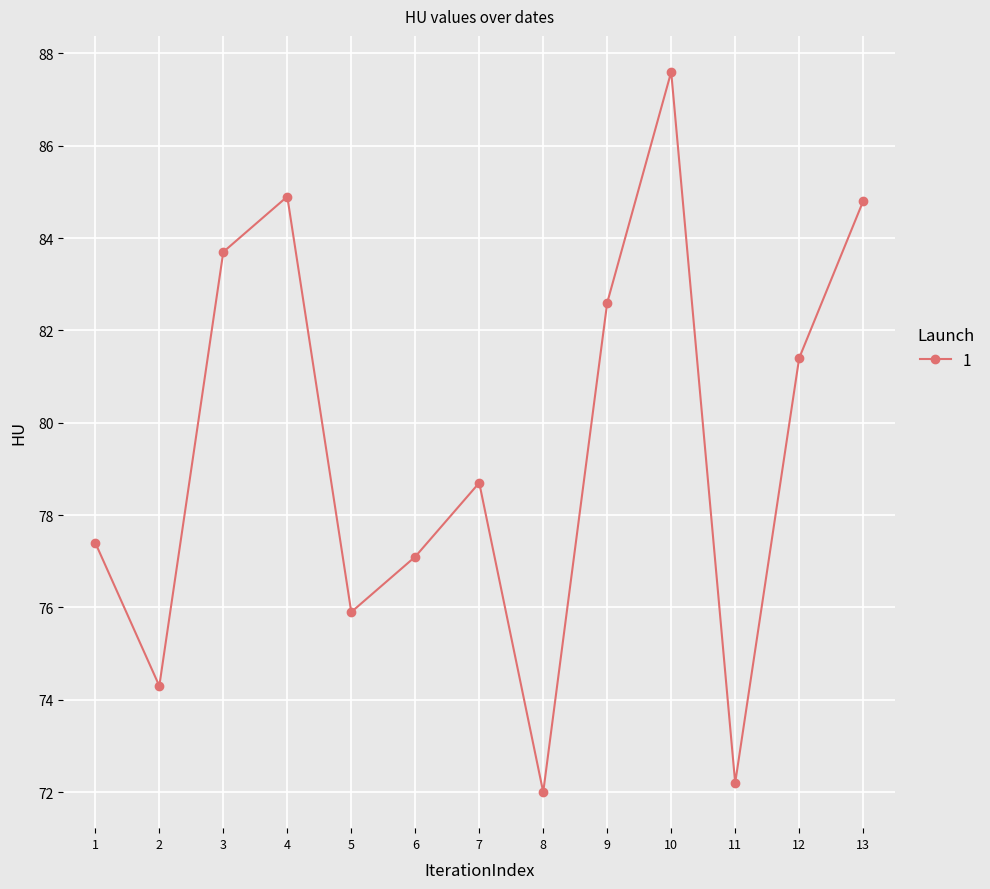

What is the greatest value displayed?

87.6